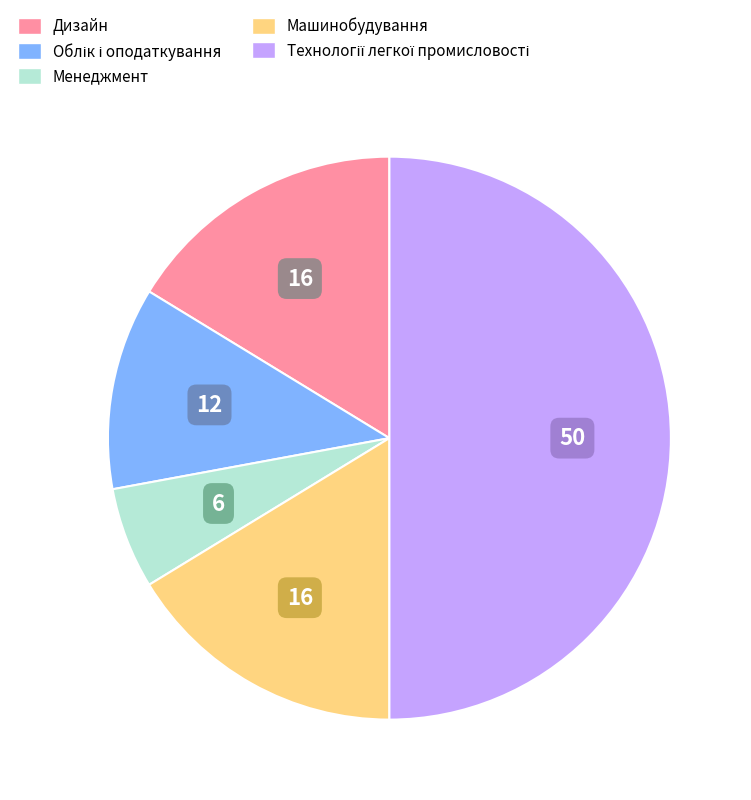

True or false: Менеджмент accounts for 1% of the total.

False